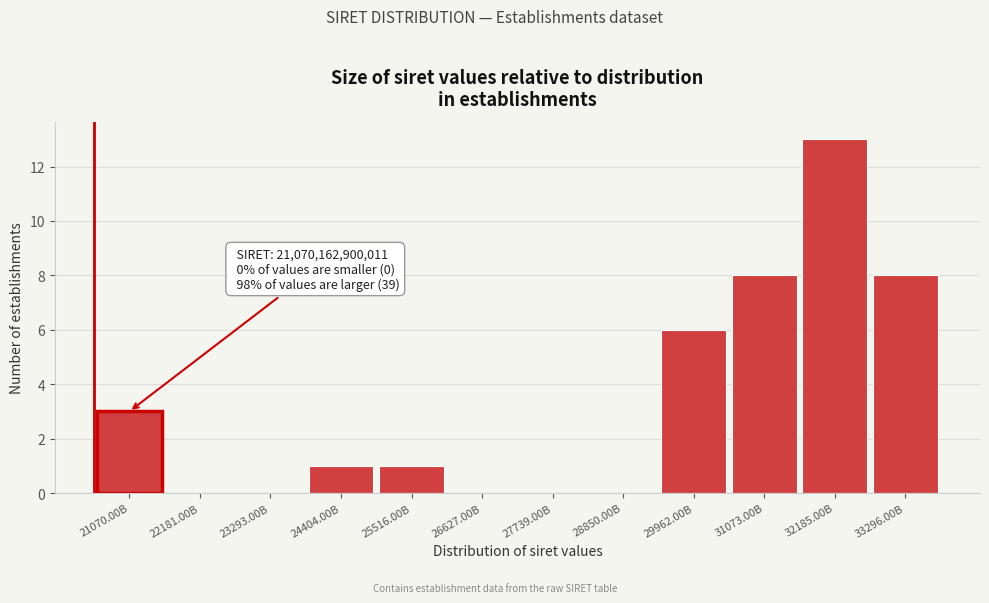

Reading left to right, extract all data points from this chart.

21070.00B=3	22181.00B=0	23293.00B=0	24404.00B=1	25516.00B=1	26627.00B=0	27739.00B=0	28850.00B=0	29962.00B=6	31073.00B=8	32185.00B=13	33296.00B=8